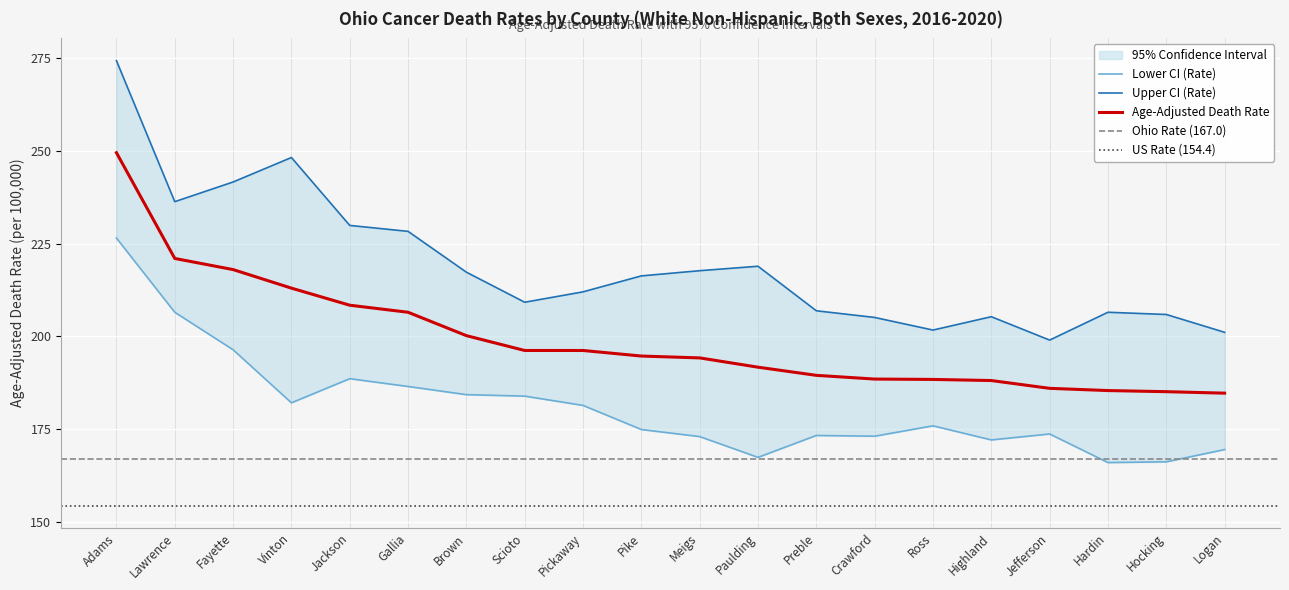

The value of Age-Adjusted Death Rate at Ross is 41.4. True or false?

False